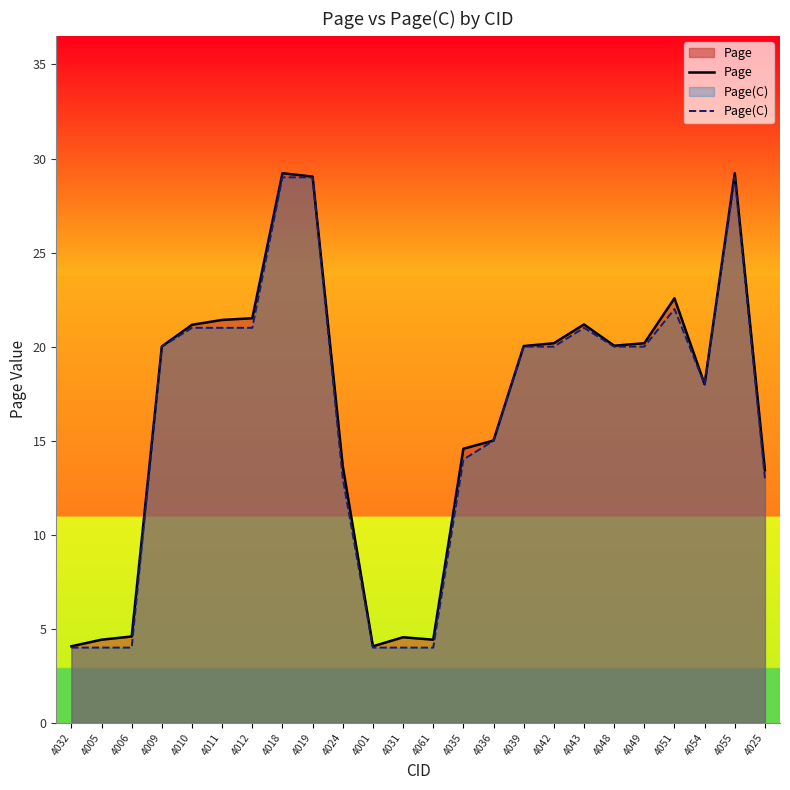

How many lines are shown in the chart?

2